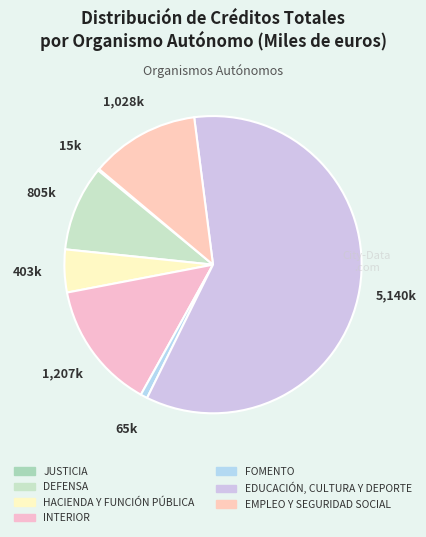

Does any single category account for the majority?

Yes